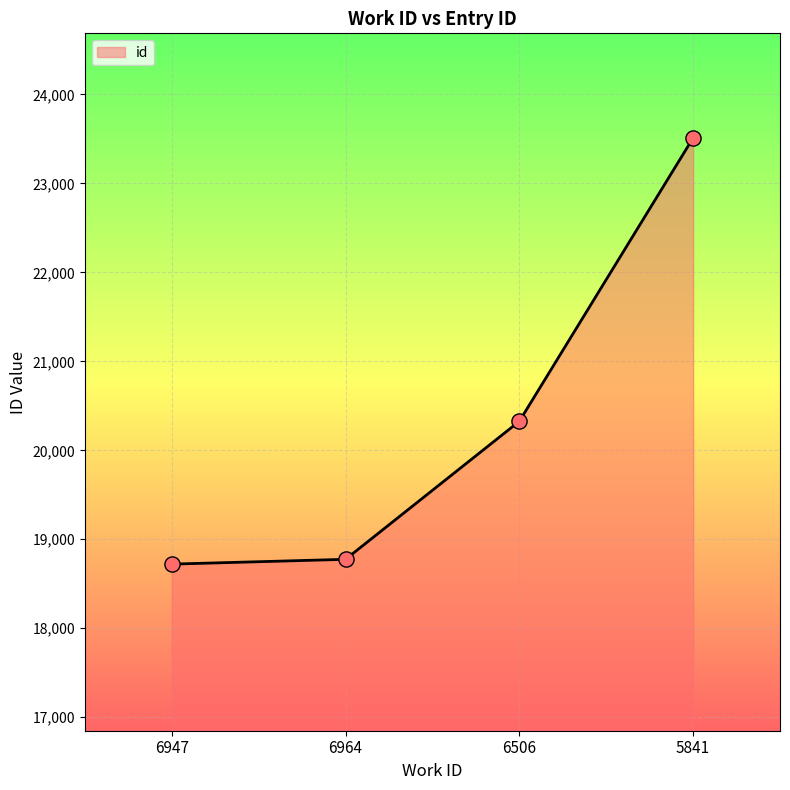

Approximately how many times larger is the value at 6947 compared to 6506?

0.9